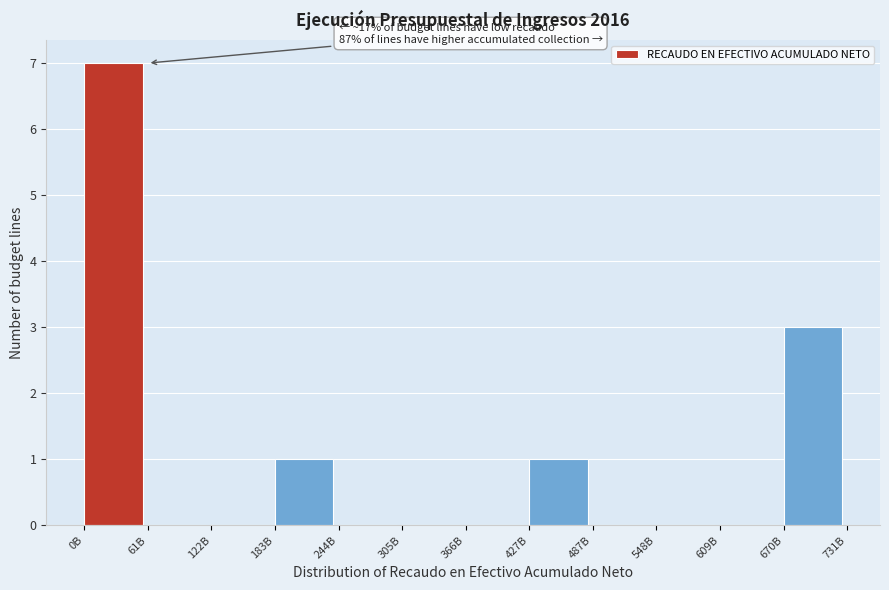

Reading left to right, what are all the values shown in this chart?

0B=7	61B=0	122B=0	183B=1	244B=0	305B=0	366B=0	427B=1	487B=0	548B=0	609B=0	670B=3